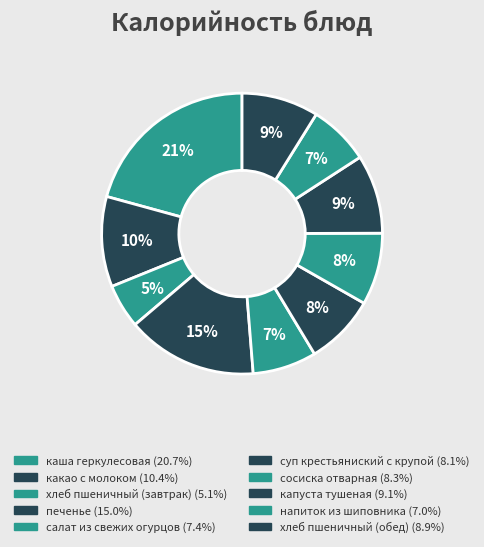

Is there any slice that represents more than half of the pie?

No